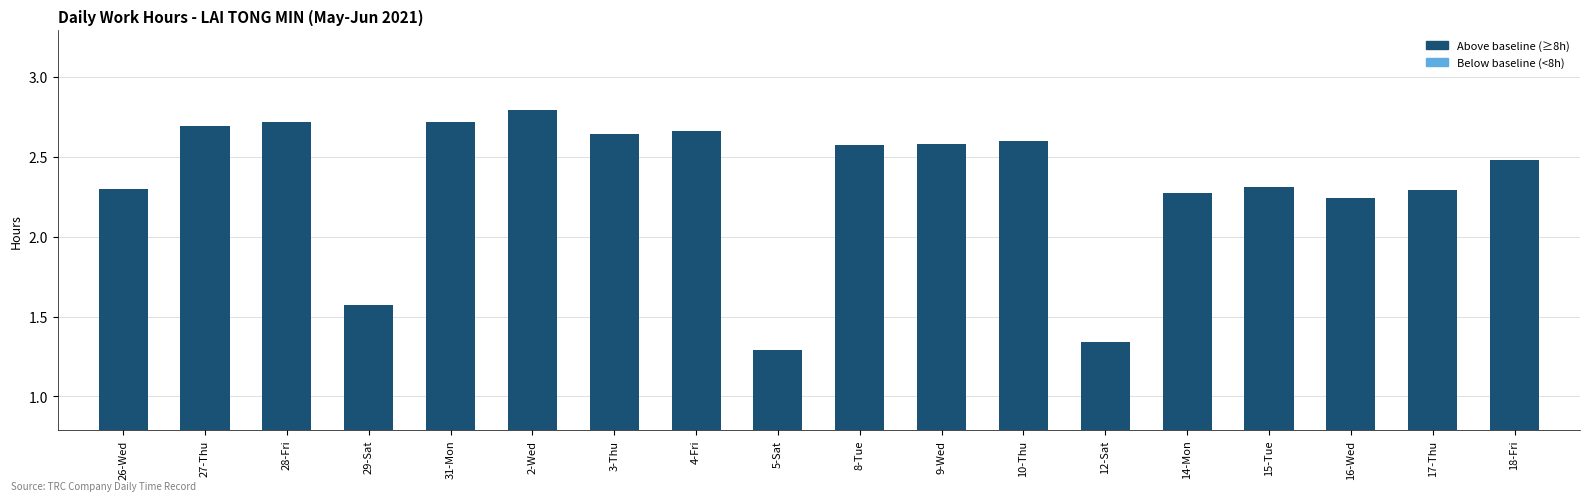

Is it true that the value at 29-Sat is 0.9?

False